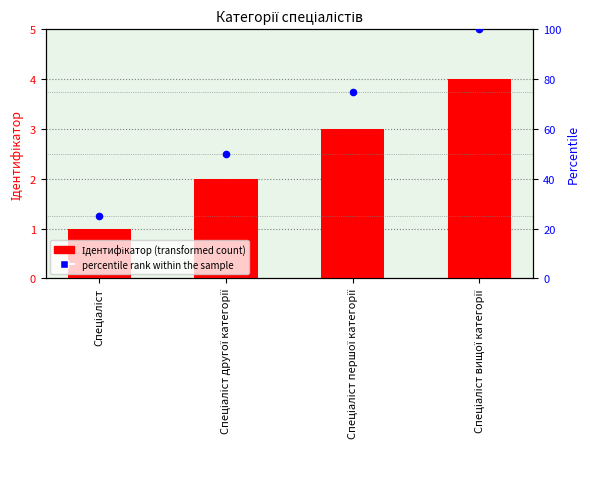

Which series reaches the maximum Y coordinate?

percentile rank within the sample